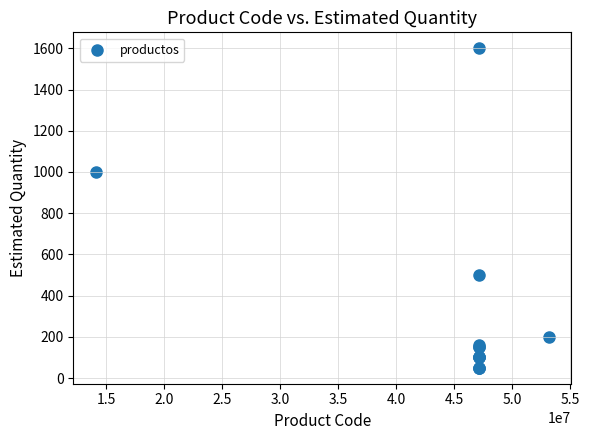

What Y value in the scatter plot is closest to 825?

1000